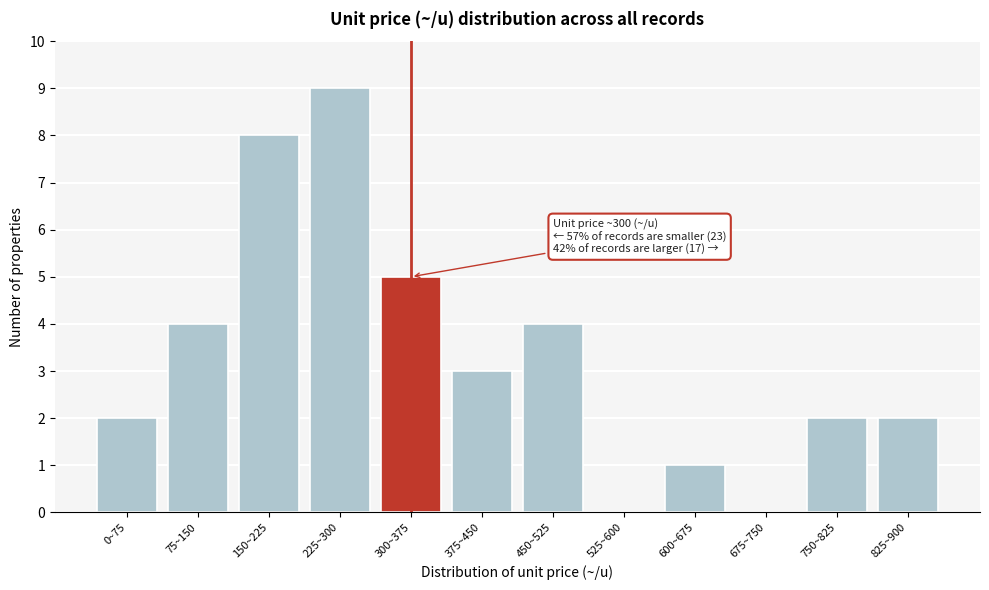

Reading left to right, extract all data points from this chart.

0~75=2	75~150=4	150~225=8	225~300=9	300~375=5	375~450=3	450~525=4	525~600=0	600~675=1	675~750=0	750~825=2	825~900=2